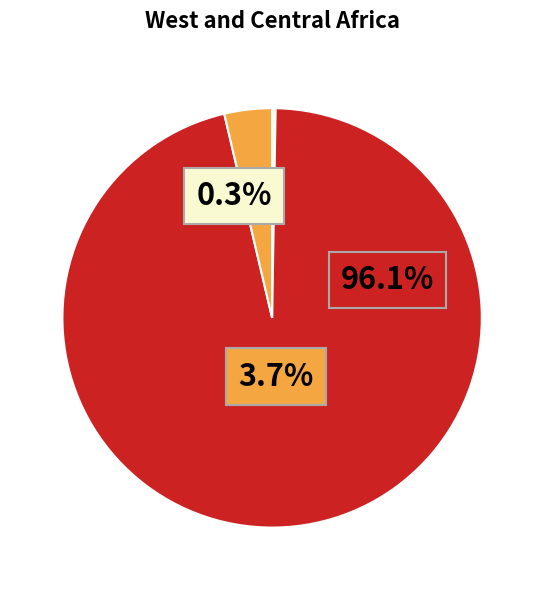

Count the number of slices in the pie.

3